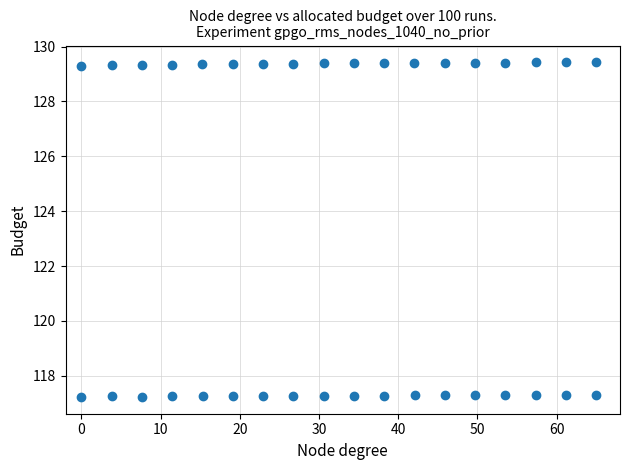

What is the range of Y values (max minus min)?

12.2